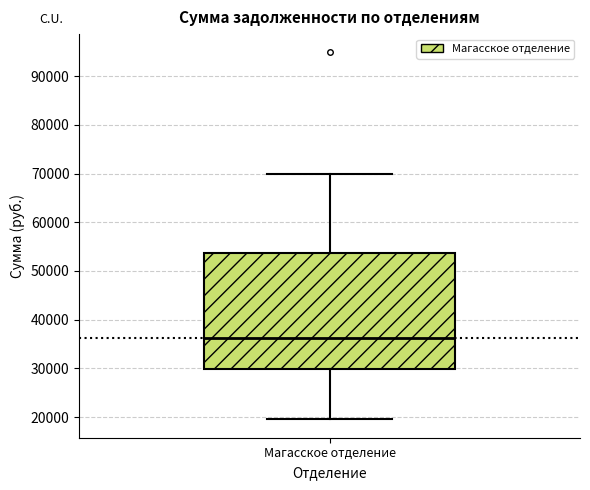

Transcribe this box plot: give where the median line is, the range the box spans, and where the two whiskers end, as read against the y-axis. The values are not printed on the chart, so give them approximately, as read against the axis.

median 36000, box 30000 to 54000, whiskers 20000 to 70000